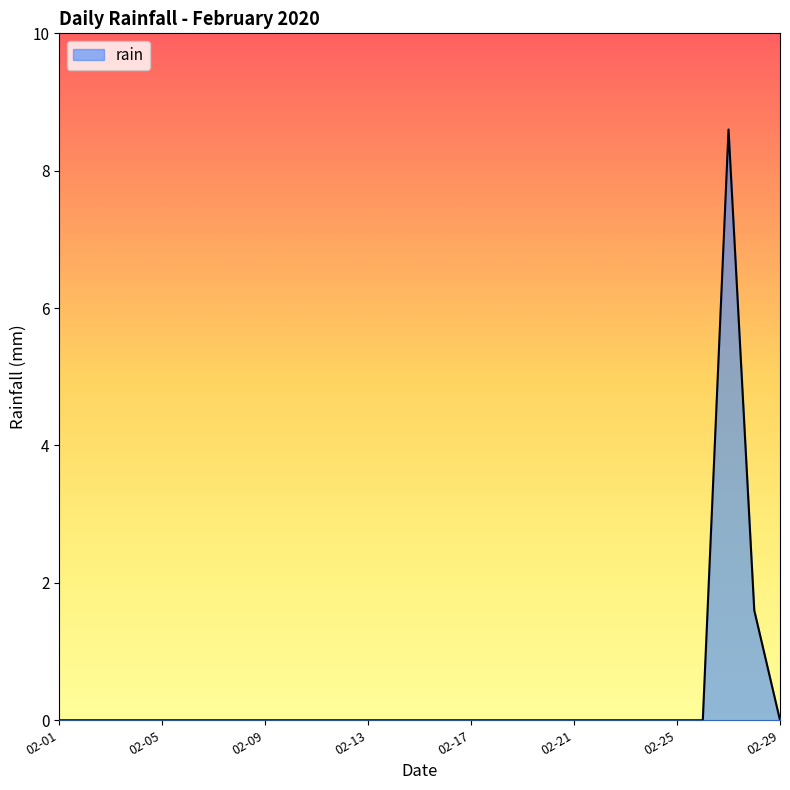

True or false: there are more than 0 points higher than both neighbors.

True